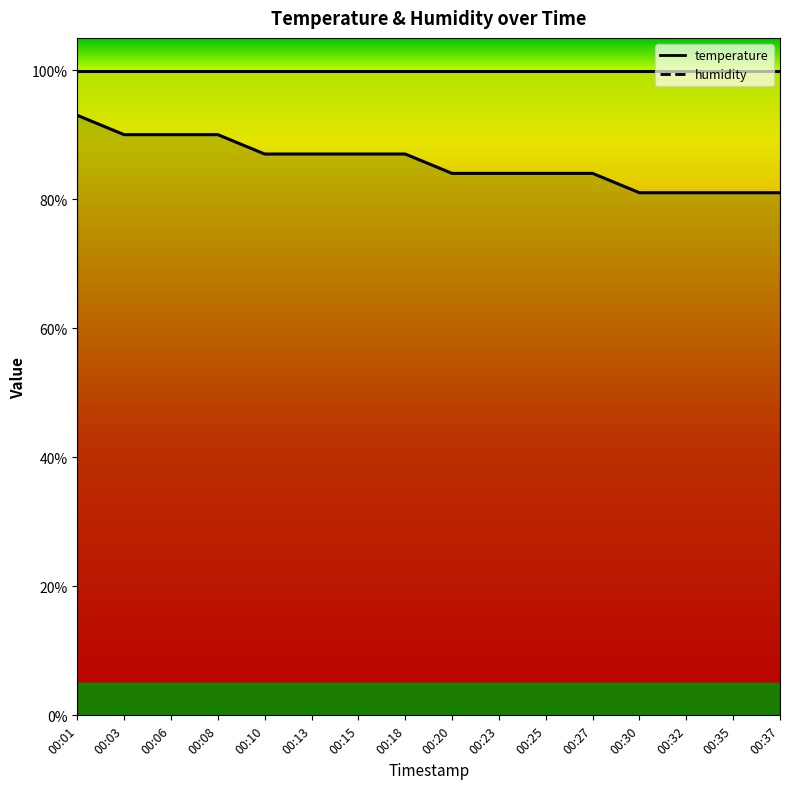

List the labels in order of value, smallest first.

00:30, 00:32, 00:35, 00:37, 00:20, 00:23, 00:25, 00:27, 00:10, 00:13, 00:15, 00:18, 00:03, 00:06, 00:08, 00:01